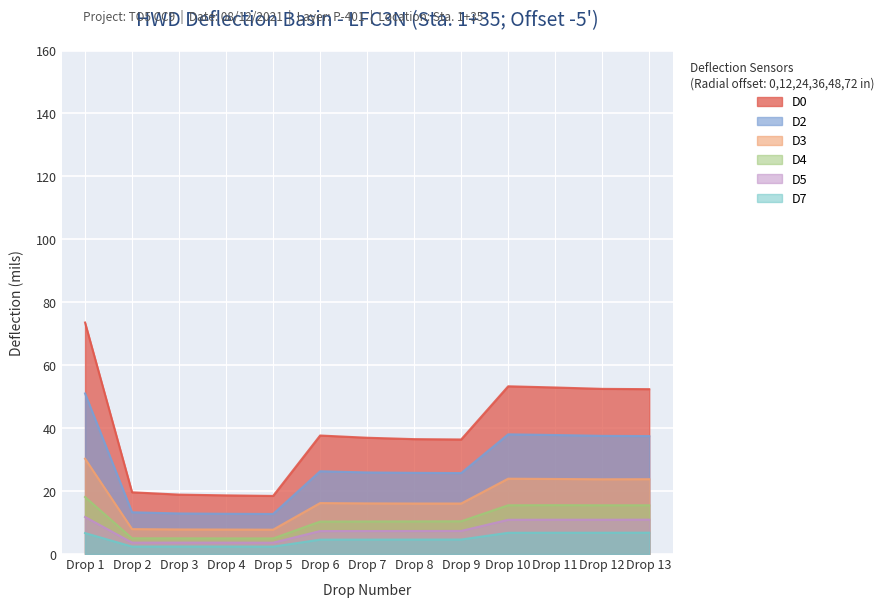

The value of D5 at Drop 5 is 3.6. True or false?

True